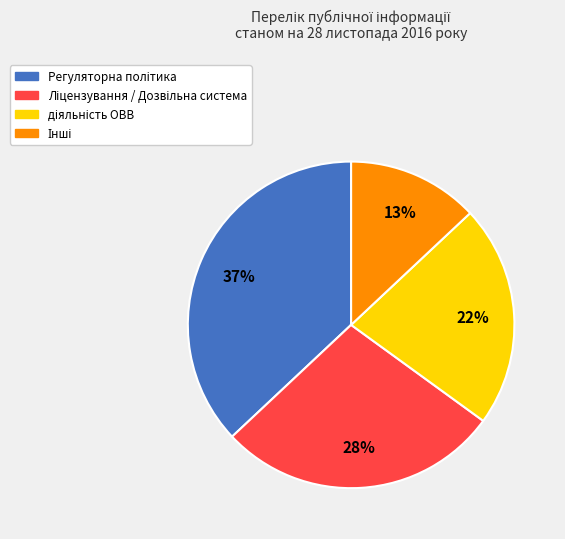

Is there a majority slice in this chart?

No